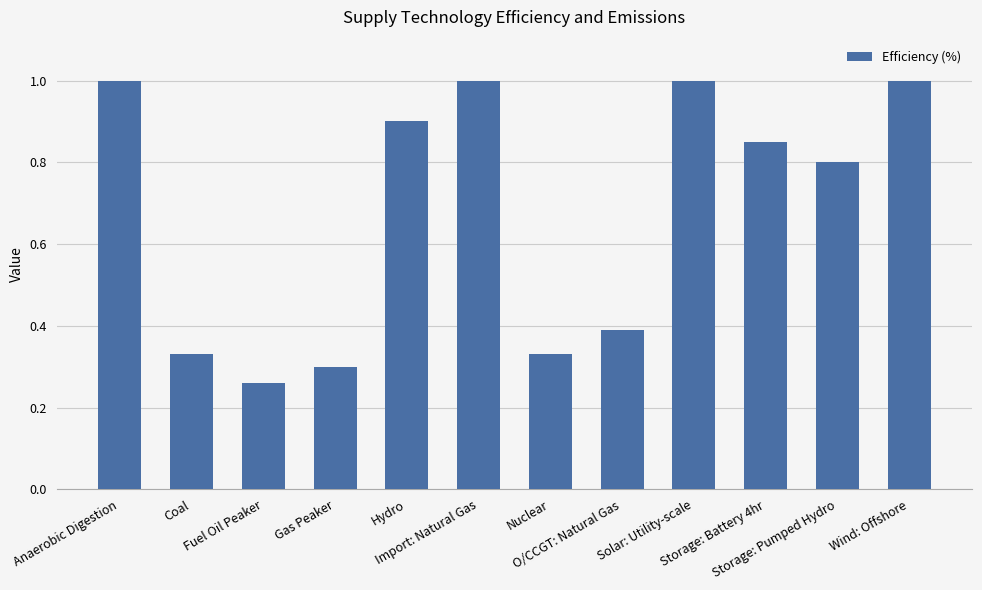

What position from the left is Fuel Oil Peaker?

3